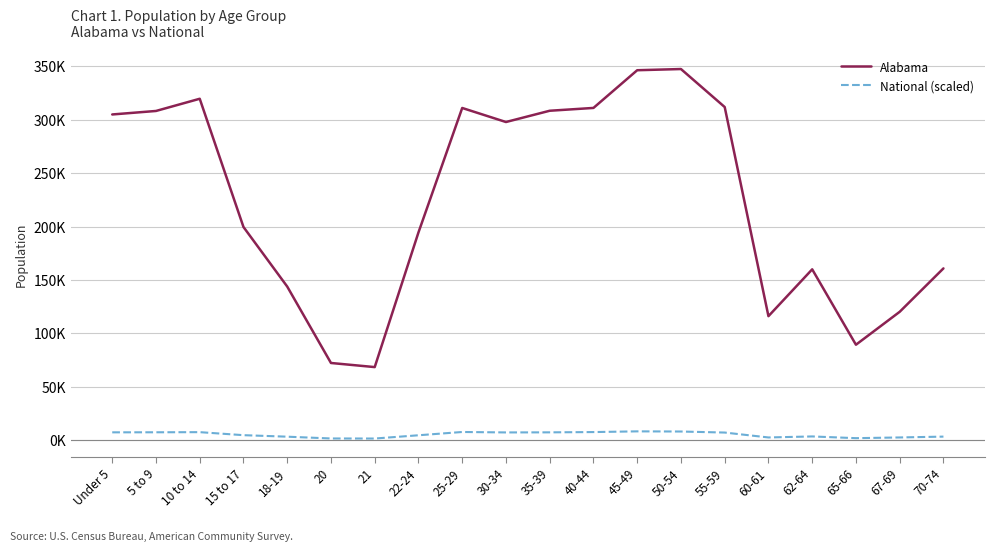

Does the chart have visible grid lines?

Yes